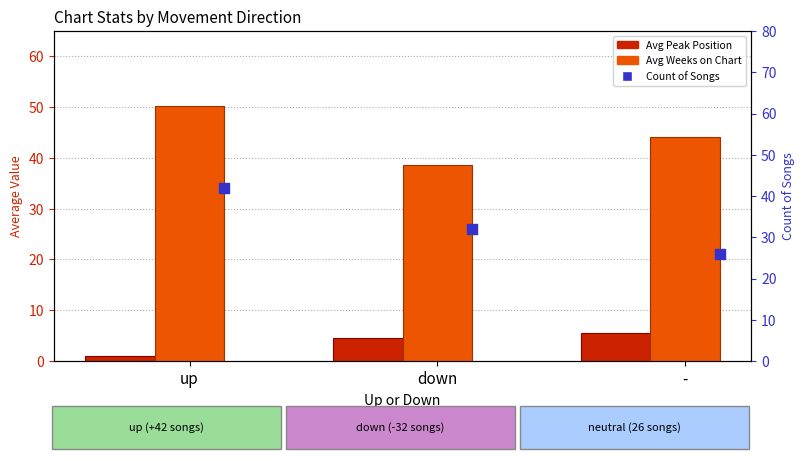

Is the value of Avg Peak Position at up greater than the value of Count of Songs at up?

No